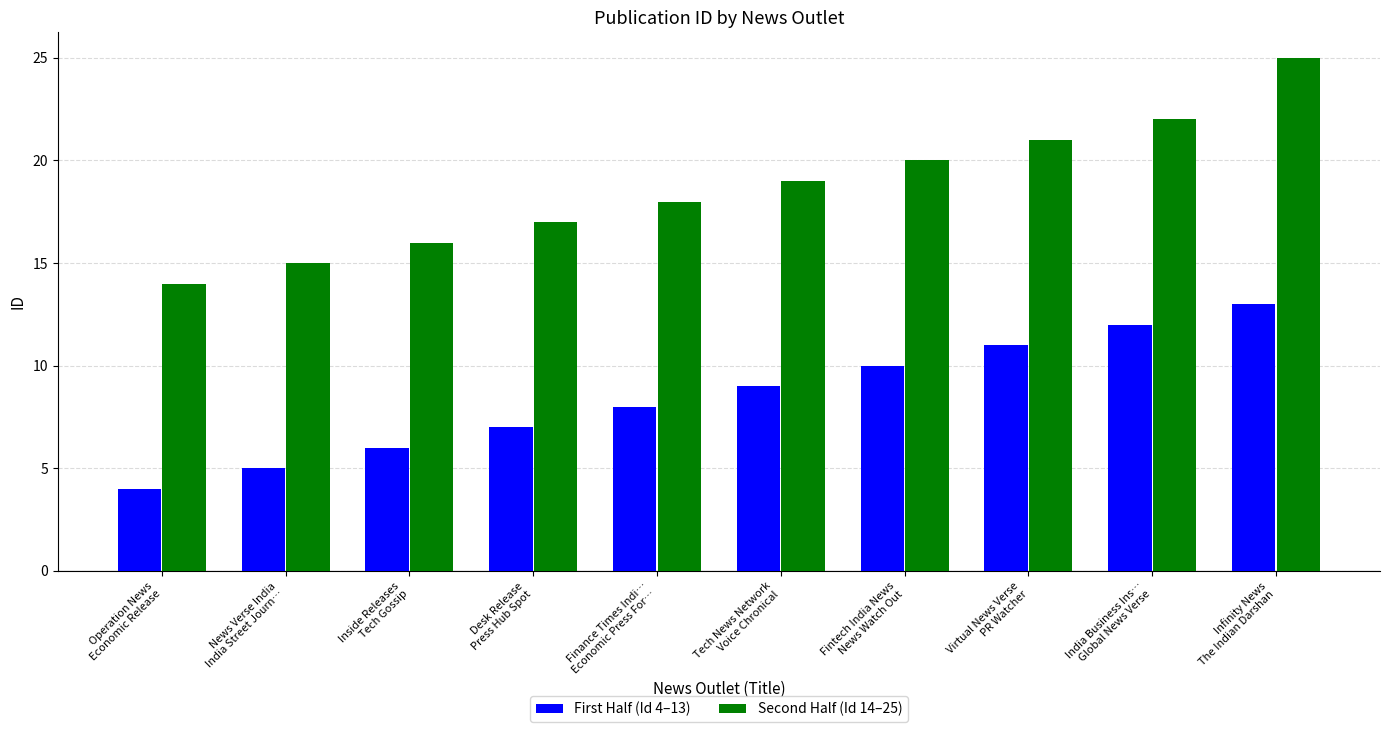

Which series has the largest total across all categories?

Second Half (Id 14–25)